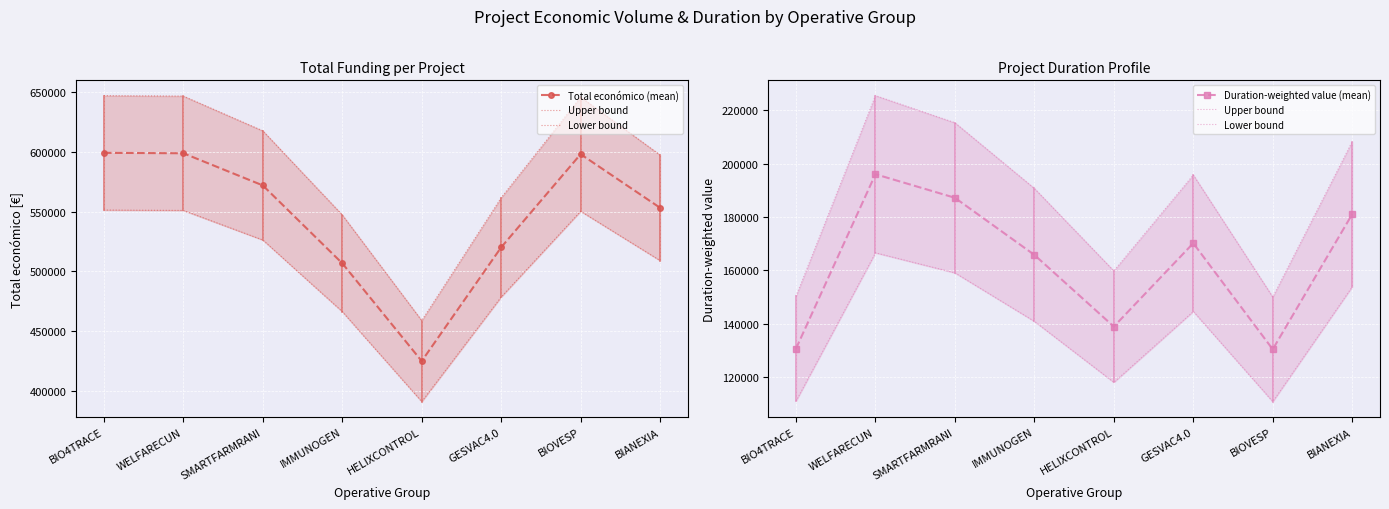

The value of Lower bound at BIANEXIA is 153889.1. True or false?

True